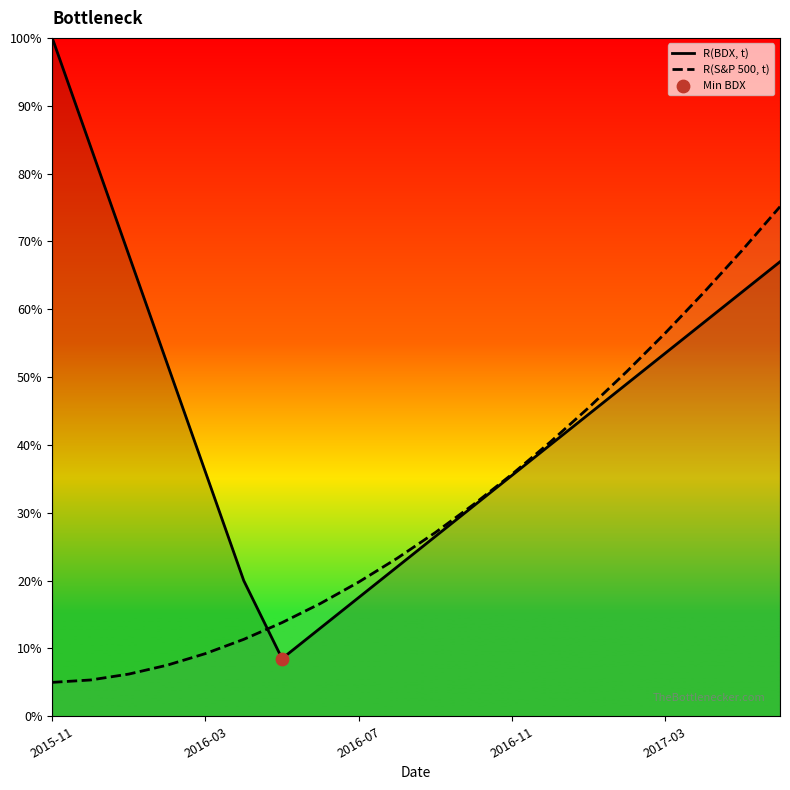

Which series has the largest Y range (max minus min)?

R(BDX, t)